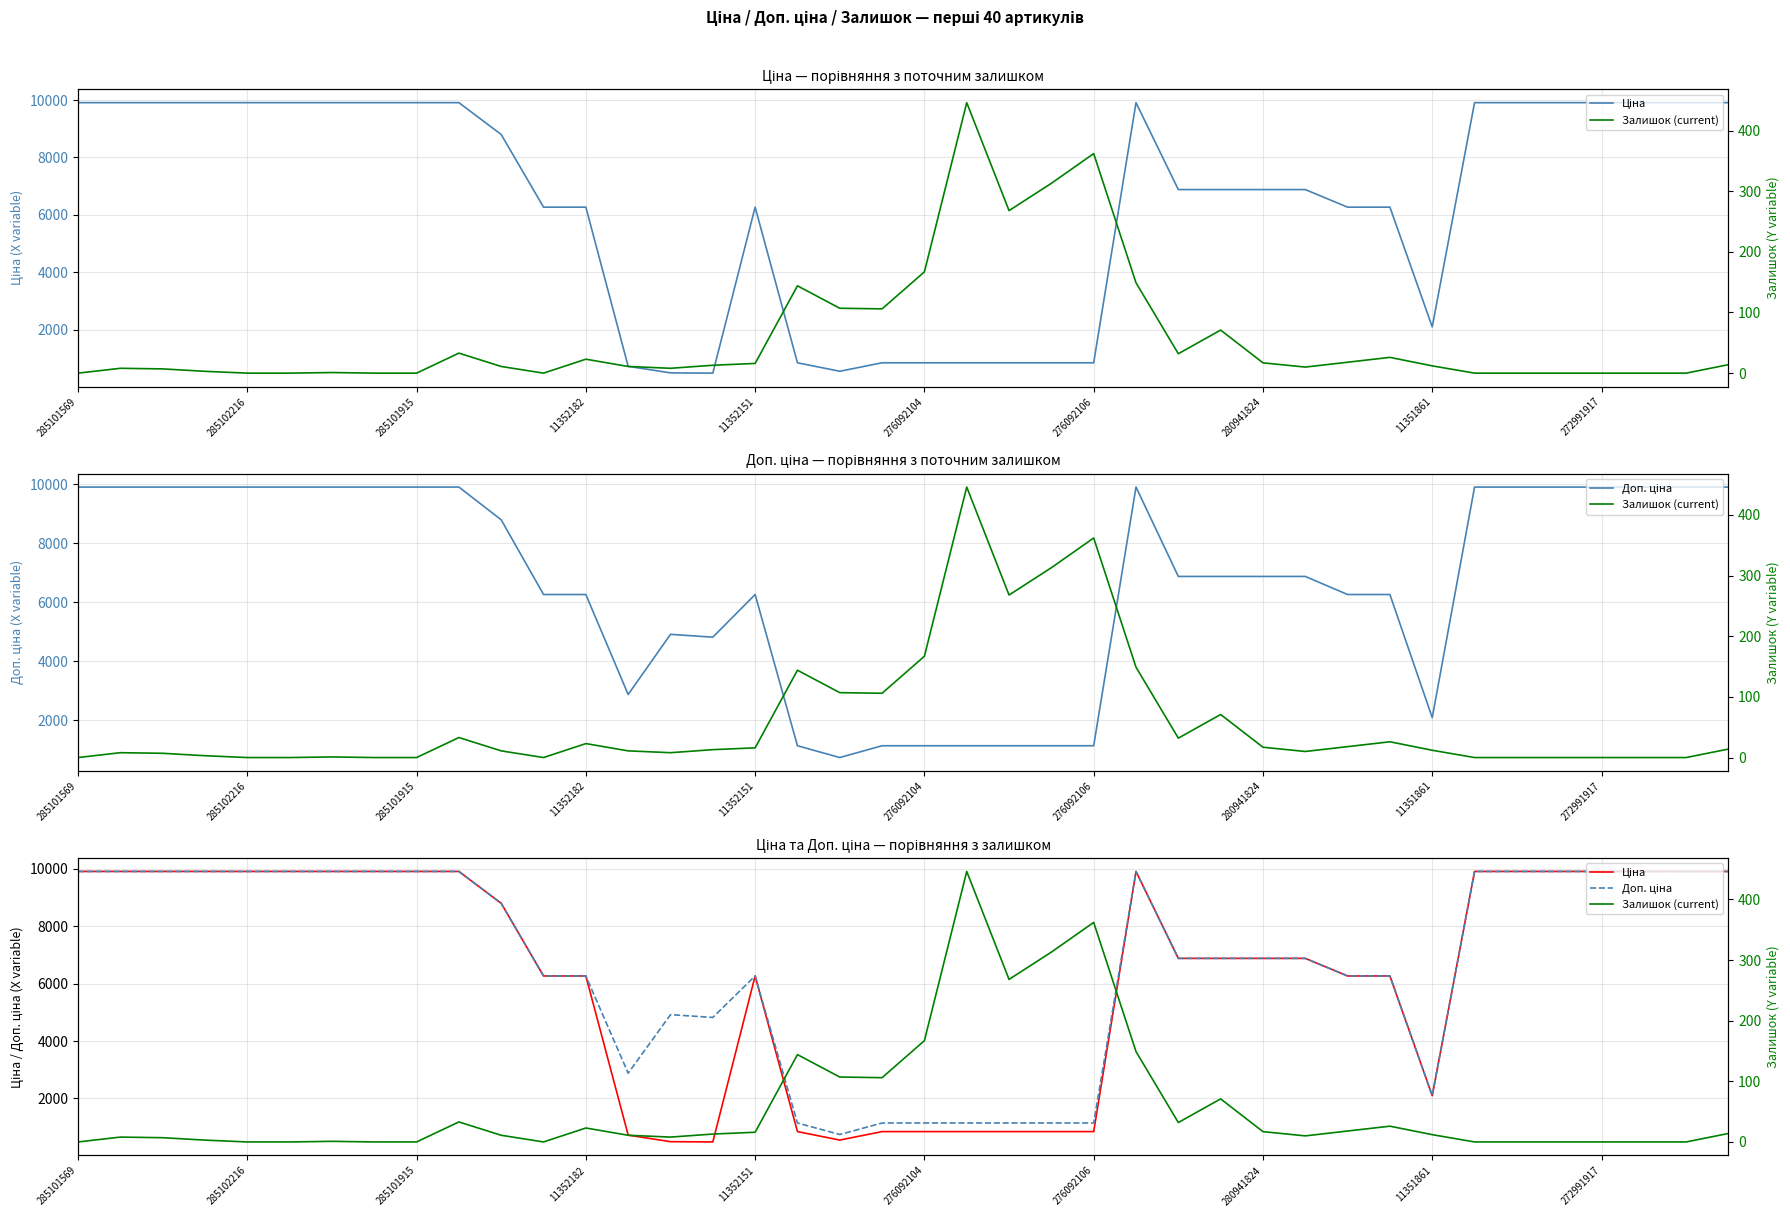

Is it true that Доп. ціна equals 1142.1 at 21?

True